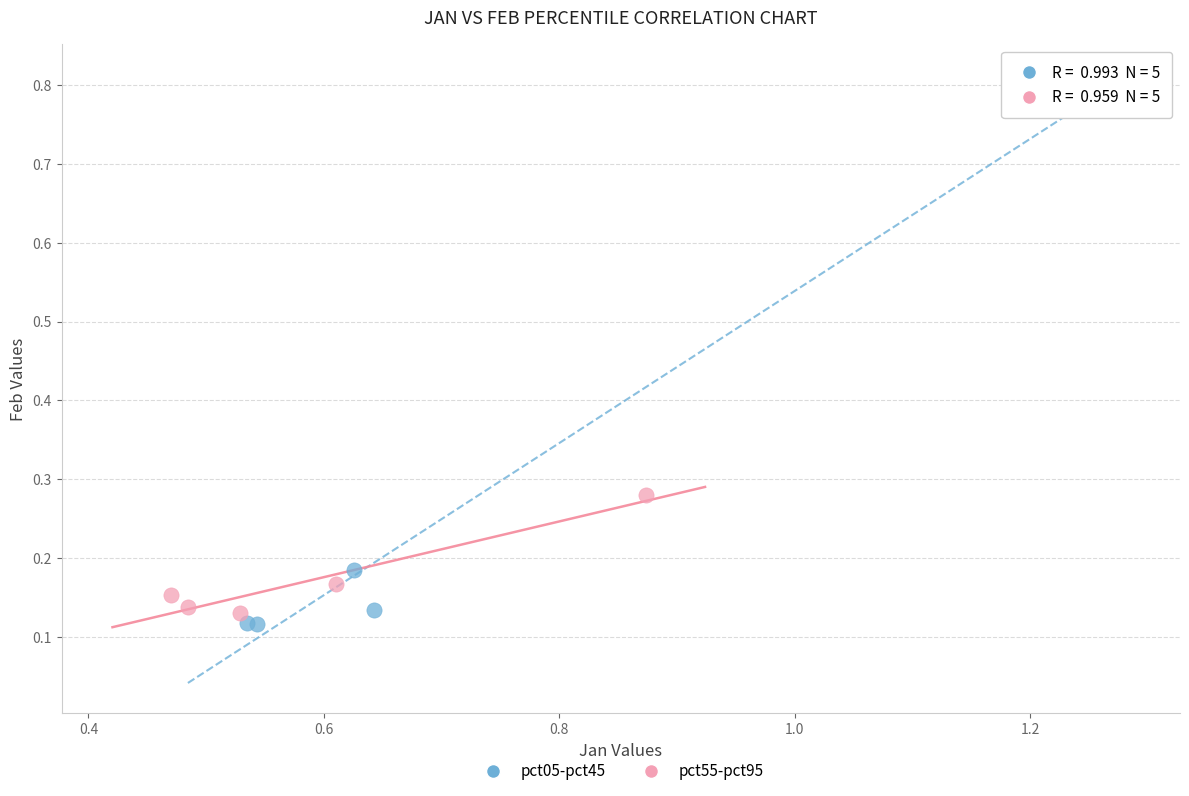

Which series reaches the maximum Y coordinate?

pct05-pct45